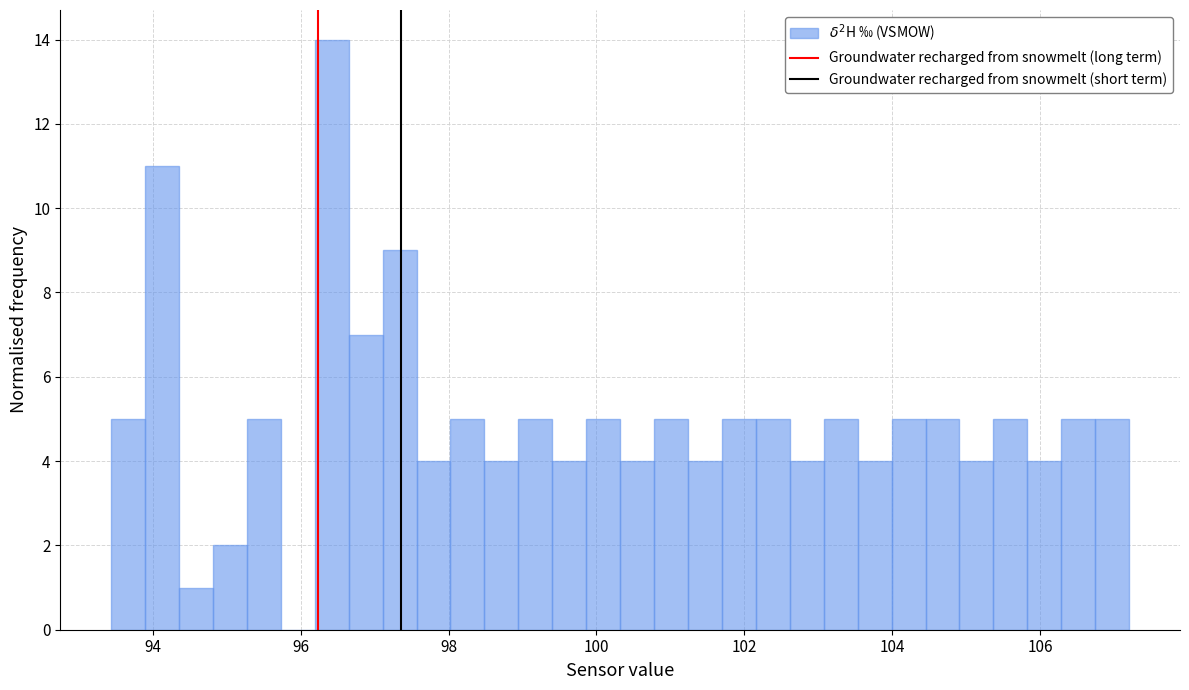

Read against the x-axis, roughly where is the centre of the tallest bar?

96.4